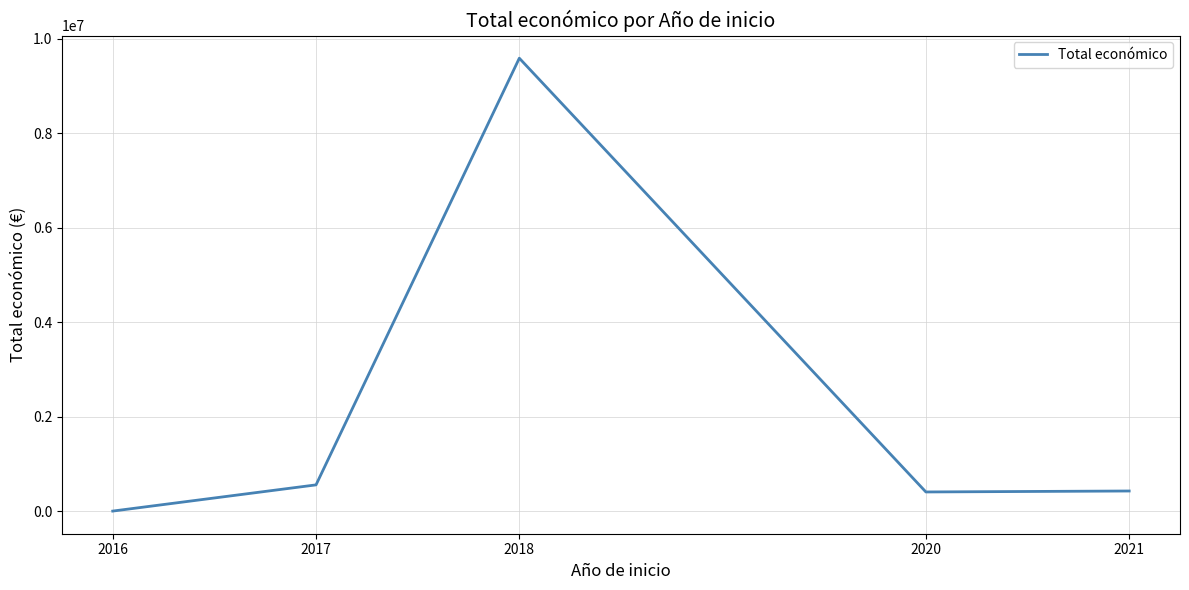

True or false: the data has more than 2 interior local peaks.

False